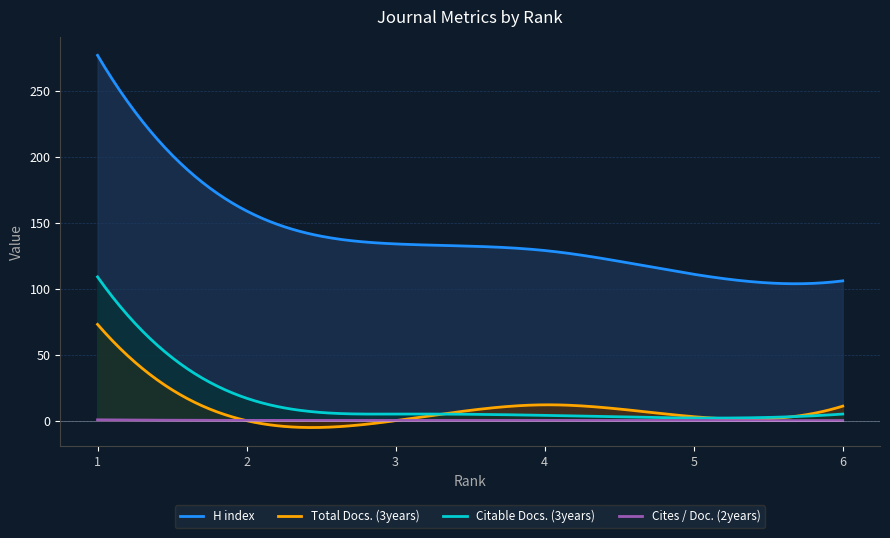

How many distinct data groups are displayed?

4